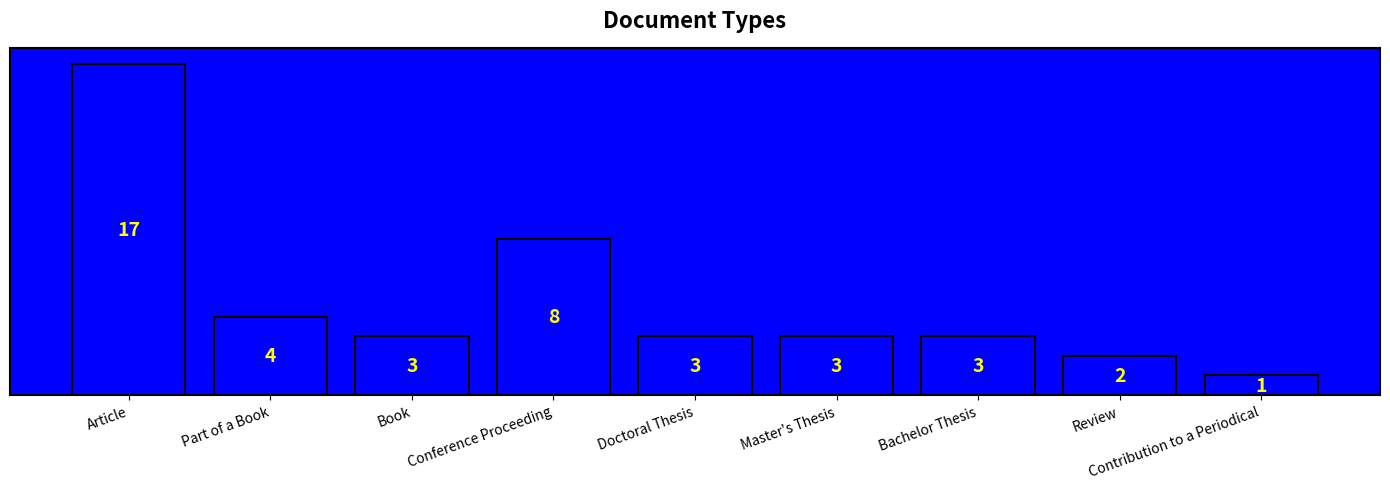

True or false: the data shows 17 at Article.

True